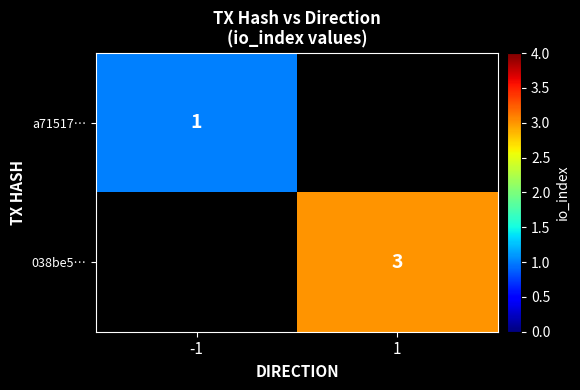

The value of 038be5… at 1 is 3. True or false?

True